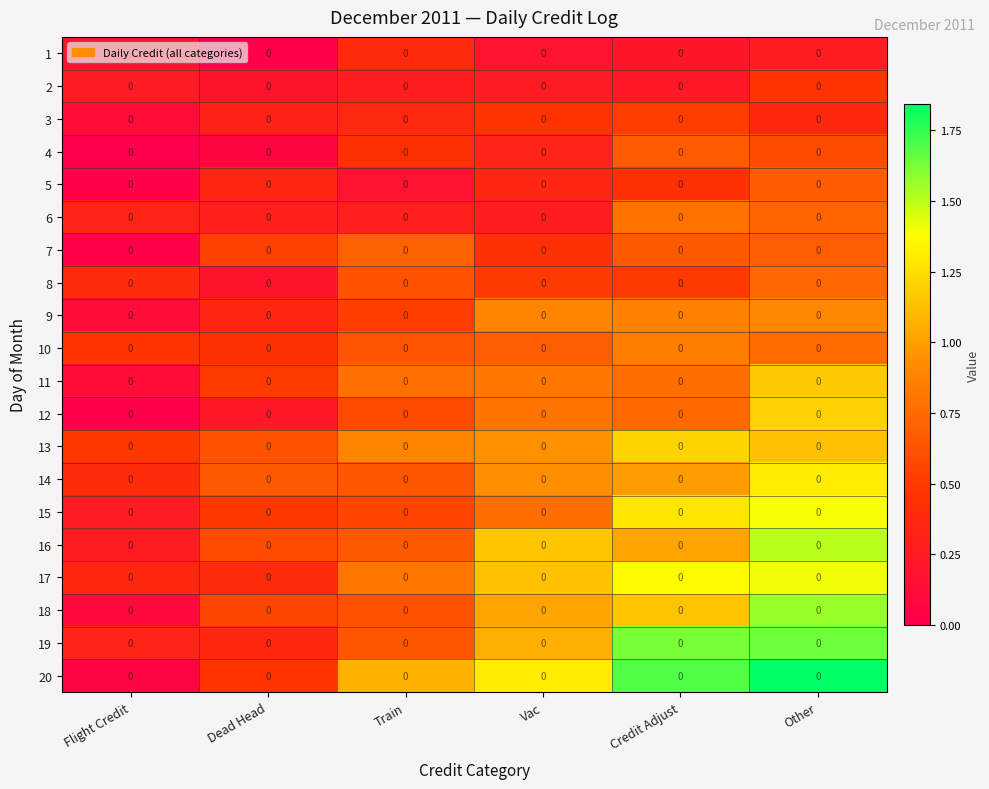

Read the row_8 value at Dead Head.

0.4